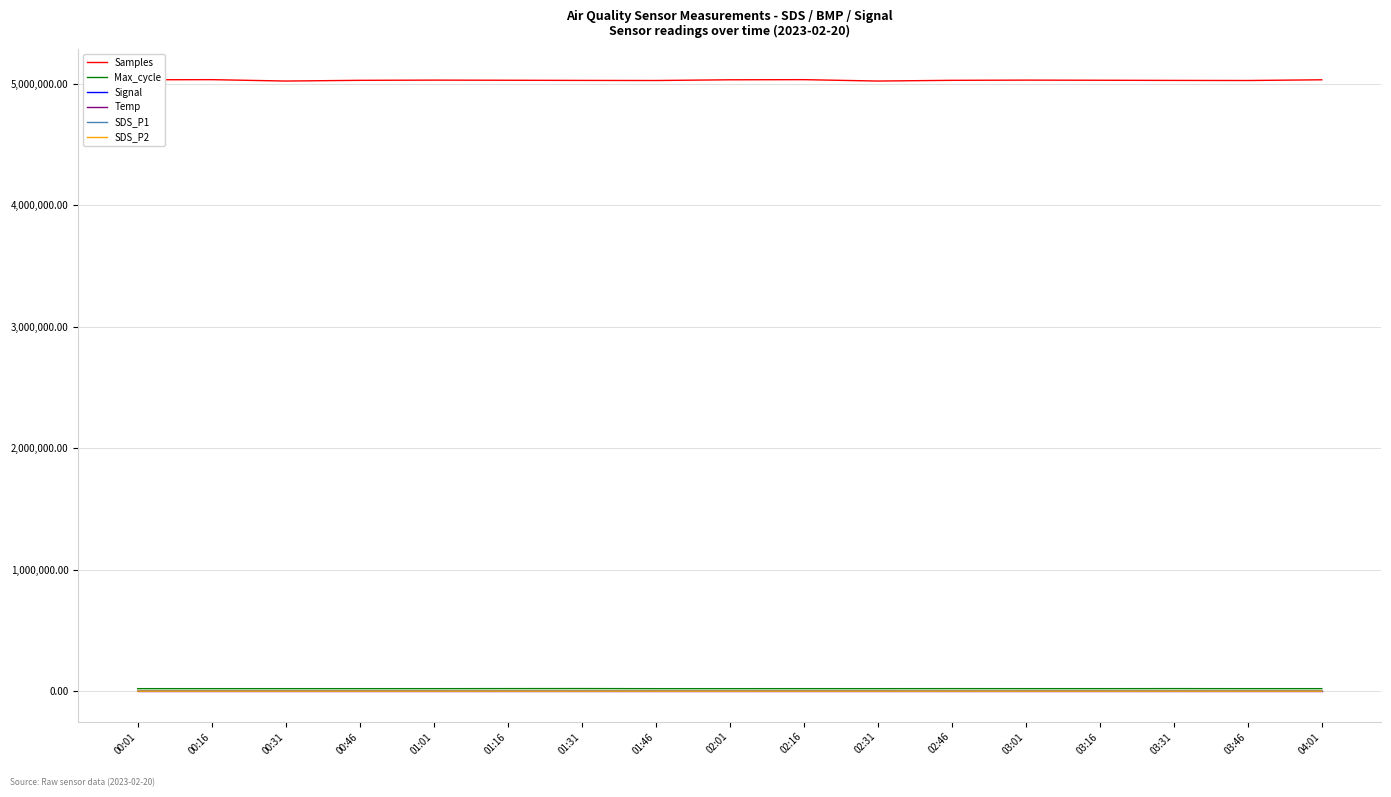

Which series has the largest total across all categories?

Samples